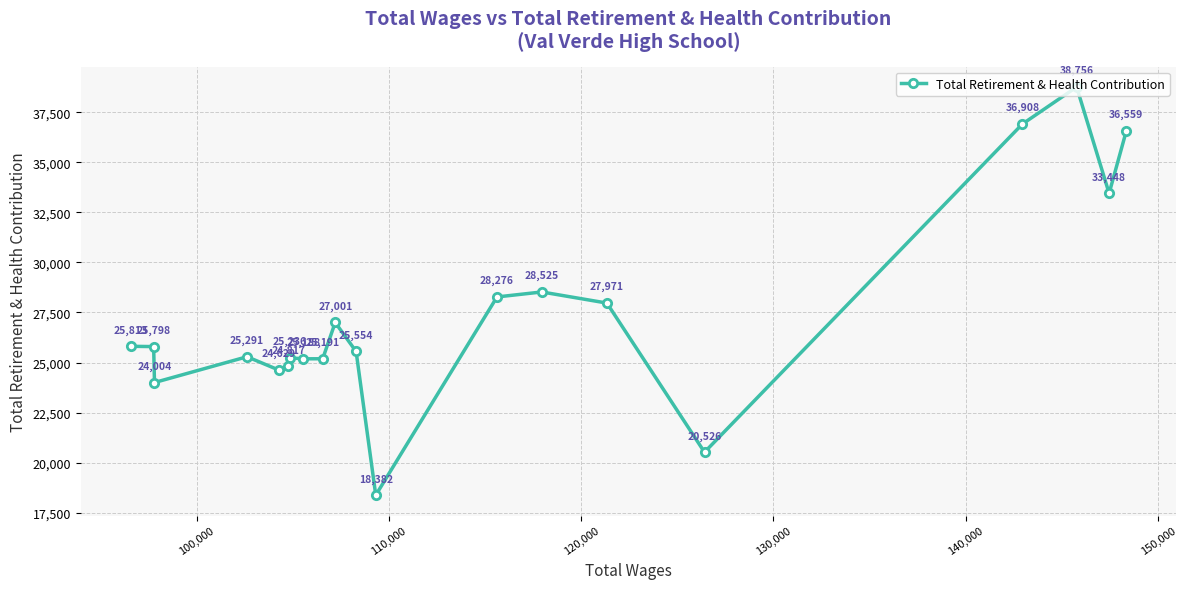

What is the value of the 5th point from the left?

24629